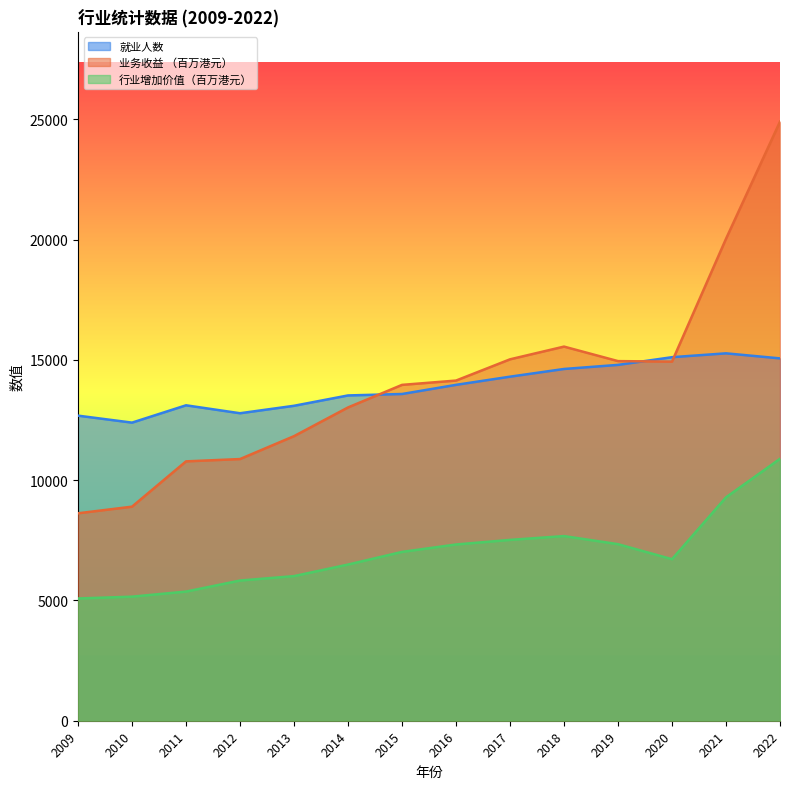

How many series are shown in this chart?

3